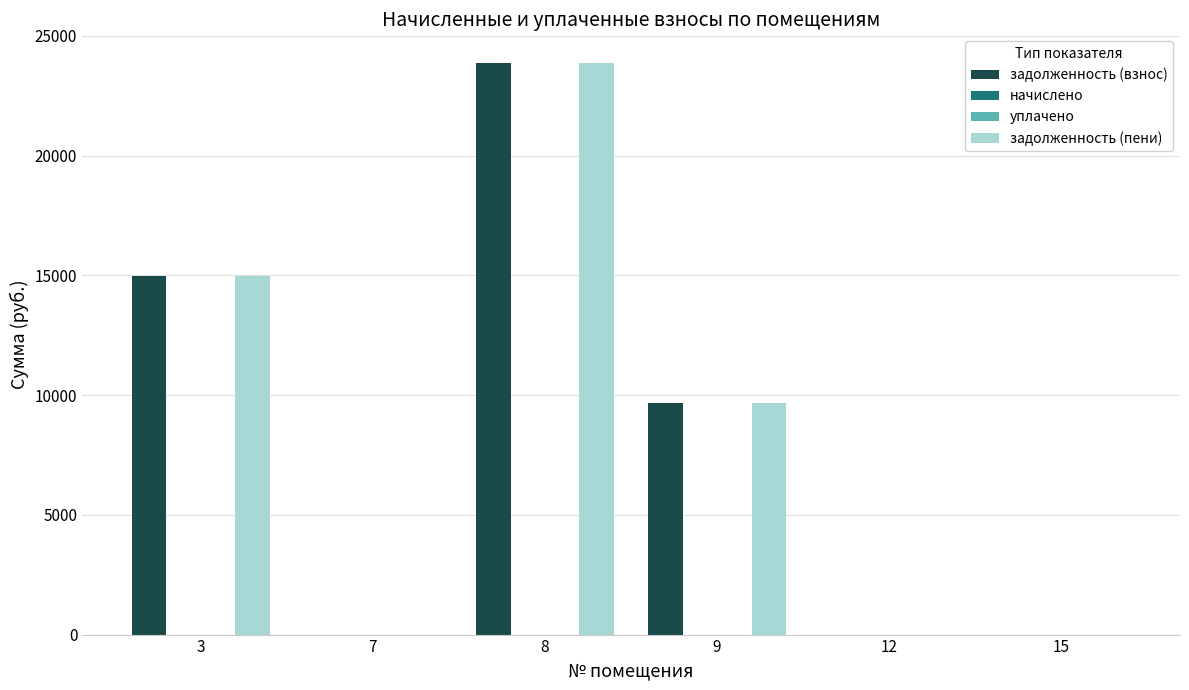

Rank the series by their maximum value, from highest to lowest.

задолженность (взнос), задолженность (пени), начислено, уплачено